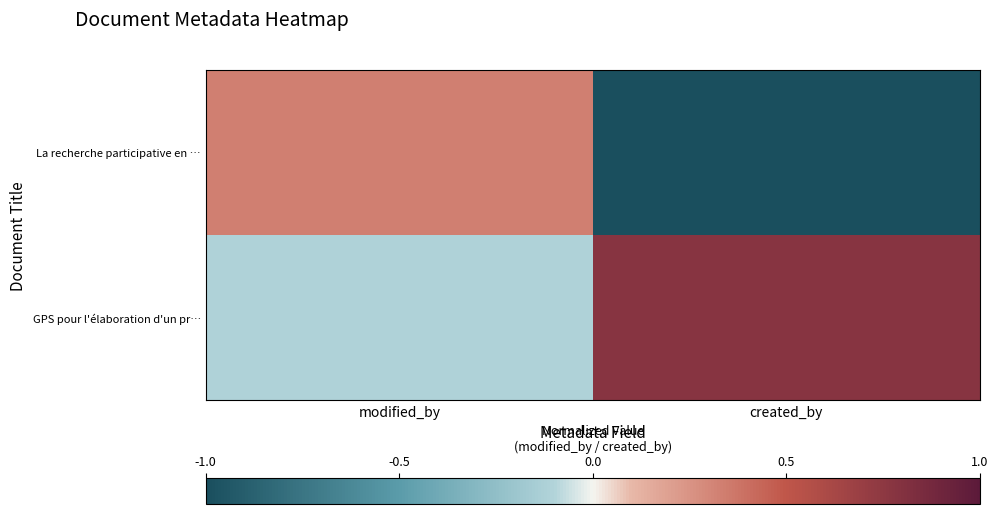

Reading left to right, list all the values displayed in this chart.

La recherche participative en …: modified_by=0.3	created_by=-1.0
GPS pour l'élaboration d'un pr…: modified_by=-0.1	created_by=0.8